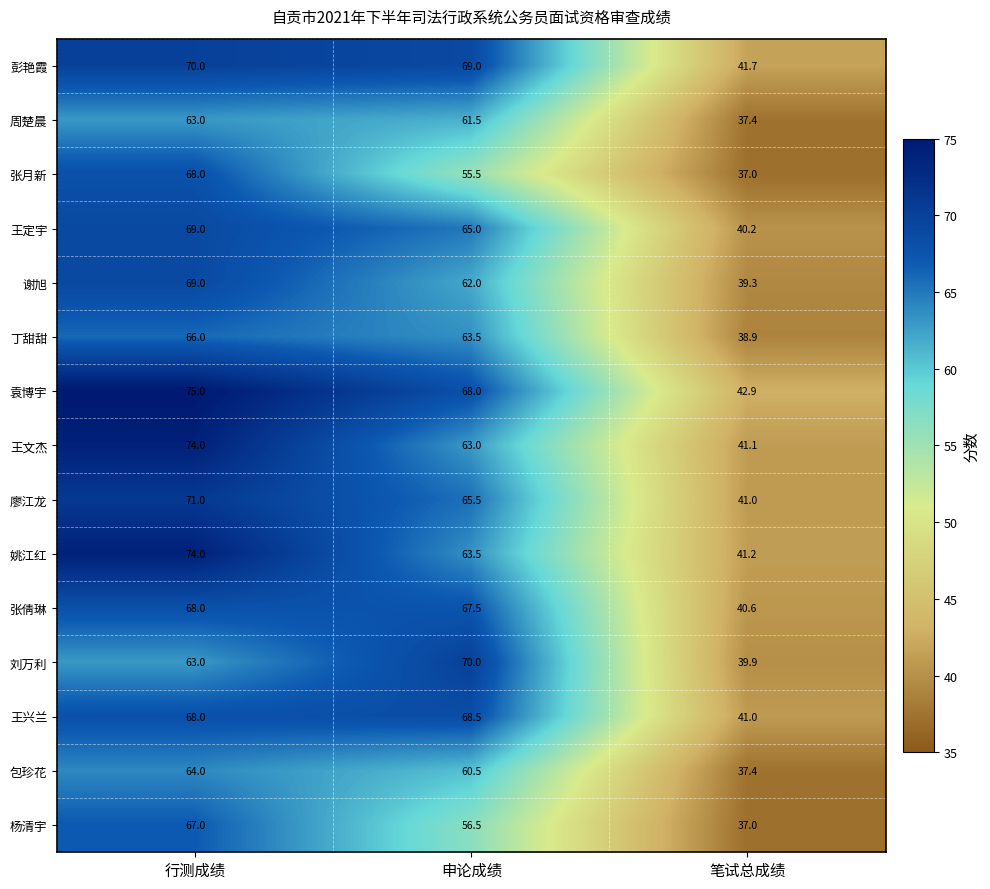

What is the spread (max minus min) of values at 行测成绩?

12.0